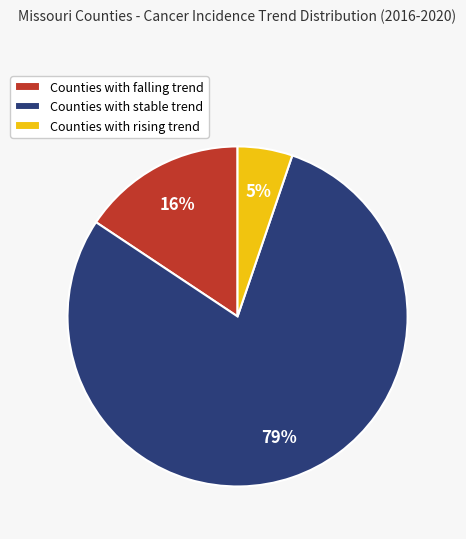

To the nearest percent, what portion does Counties with stable trend represent?

79%